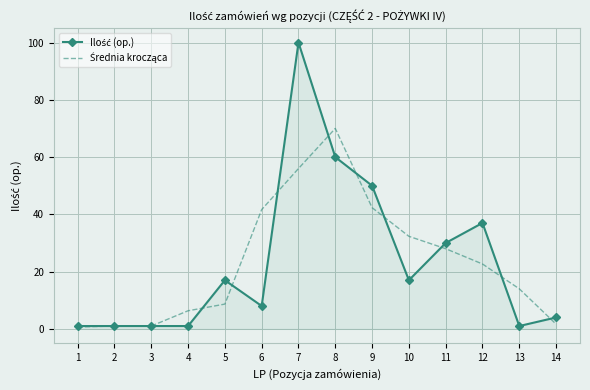

What is the greatest value displayed?

100.0